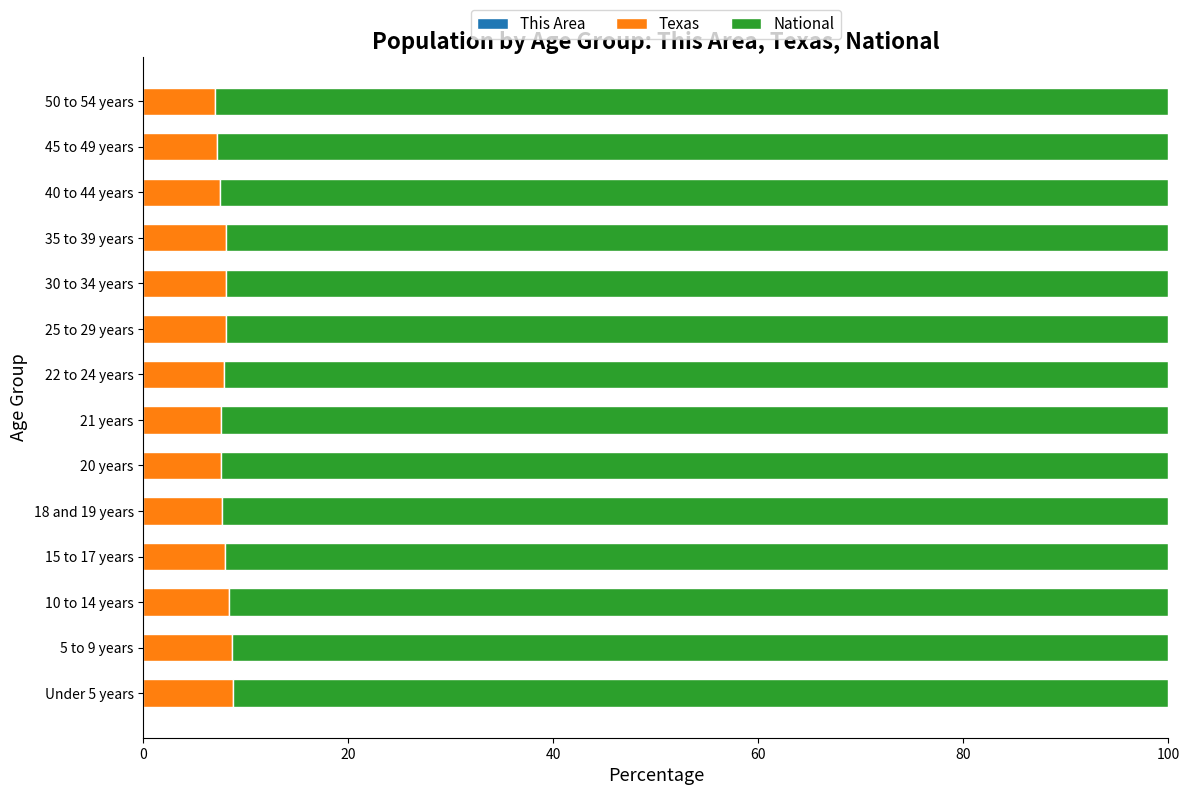

How many data points does each series have?

14